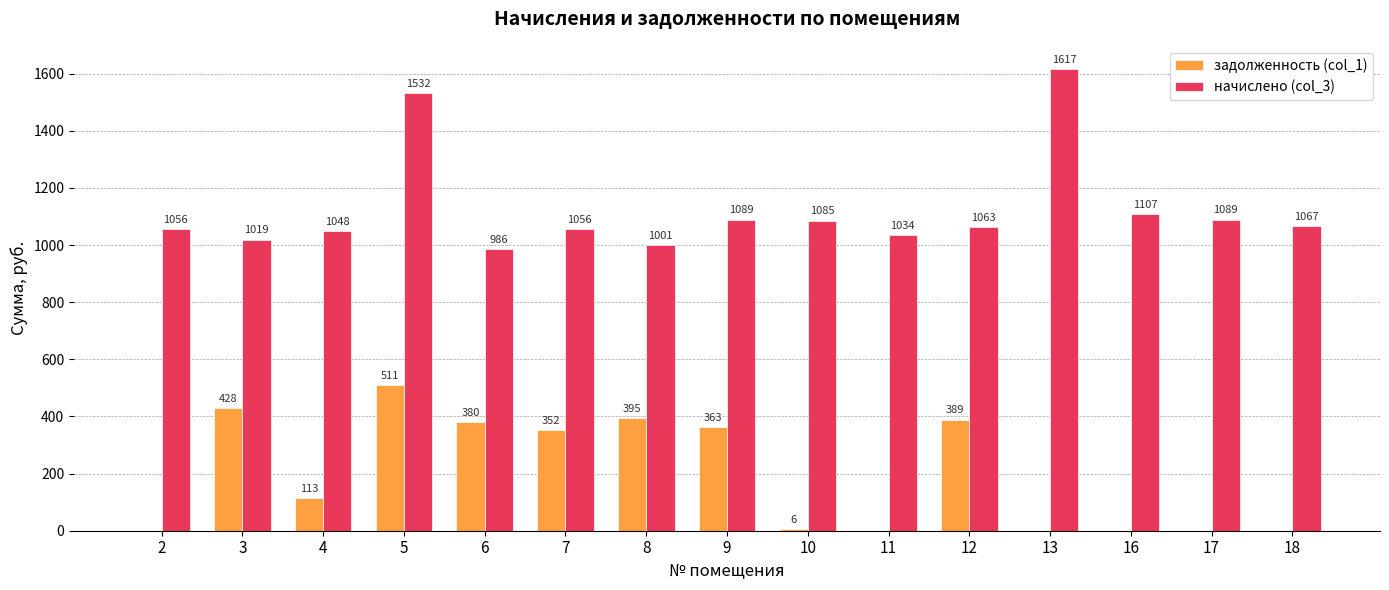

What is the maximum value for задолженность (col_1)?

510.8